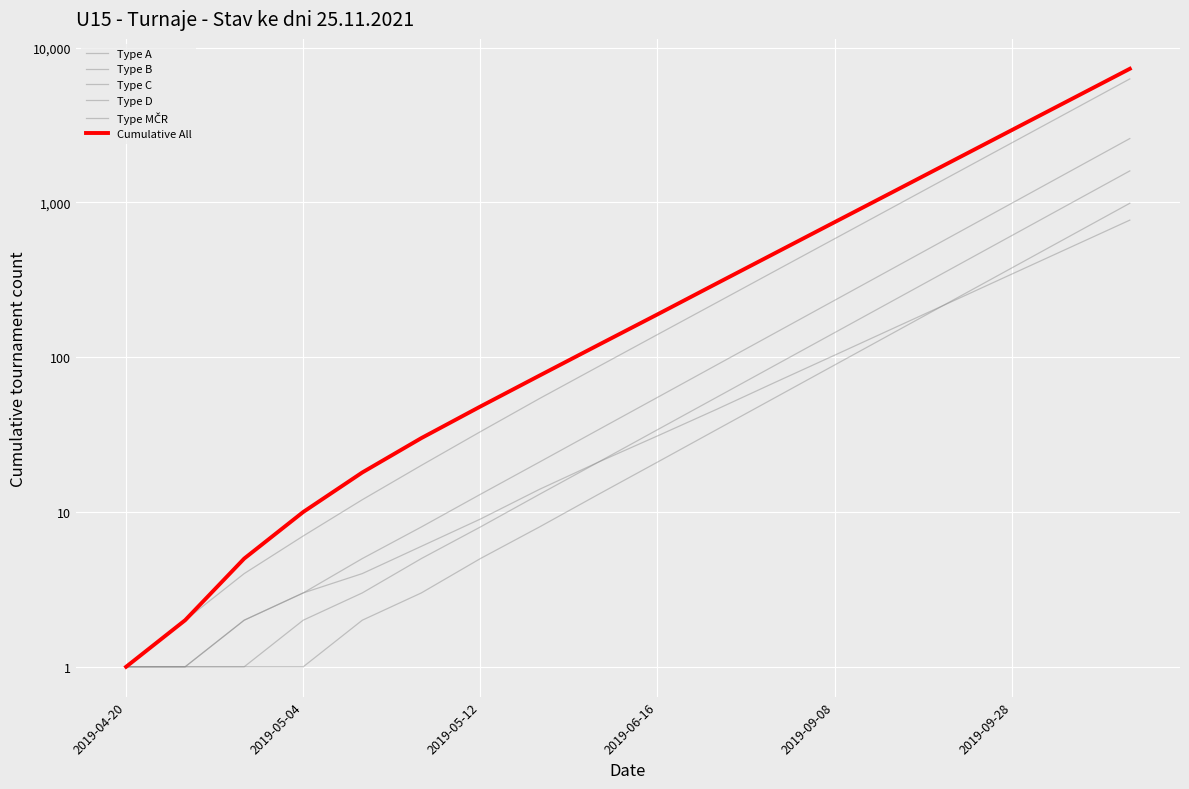

At how many categories does at least one series exceed 6021?

1